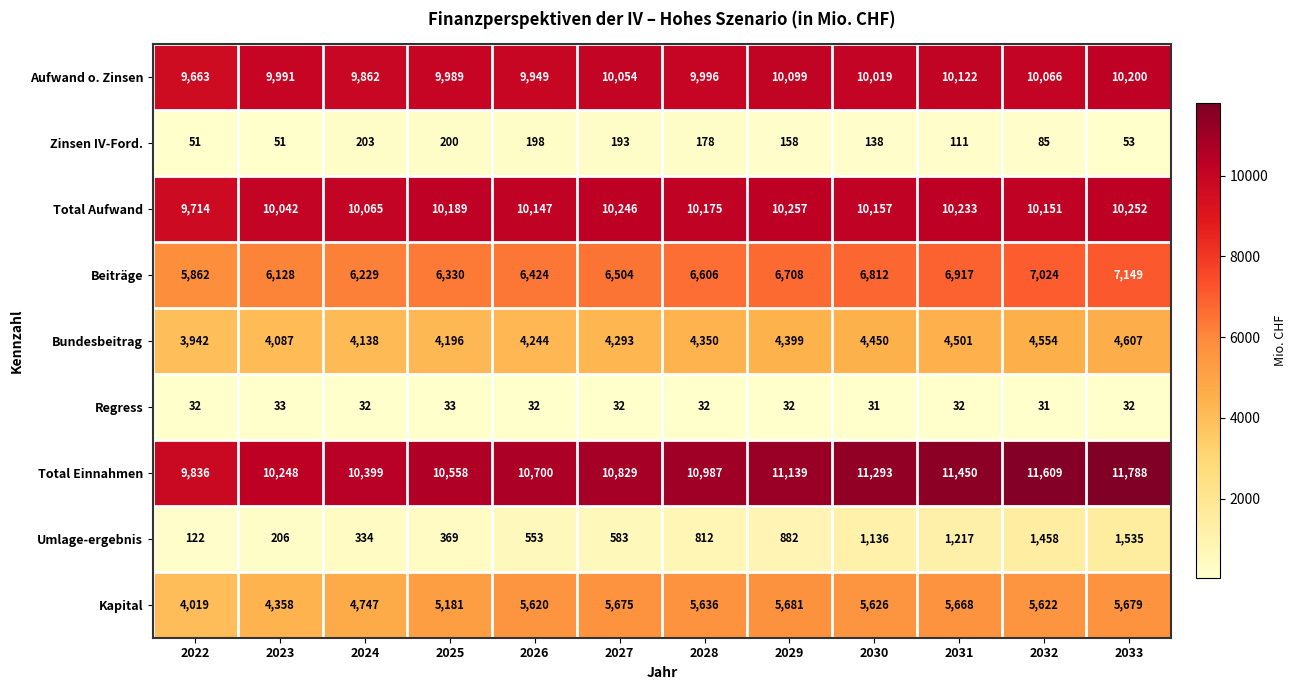

Rank the series by their maximum value, from lowest to highest.

Regress, Zinsen IV-Ford., Umlage-ergebnis, Bundesbeitrag, Kapital, Beiträge, Aufwand o. Zinsen, Total Aufwand, Total Einnahmen